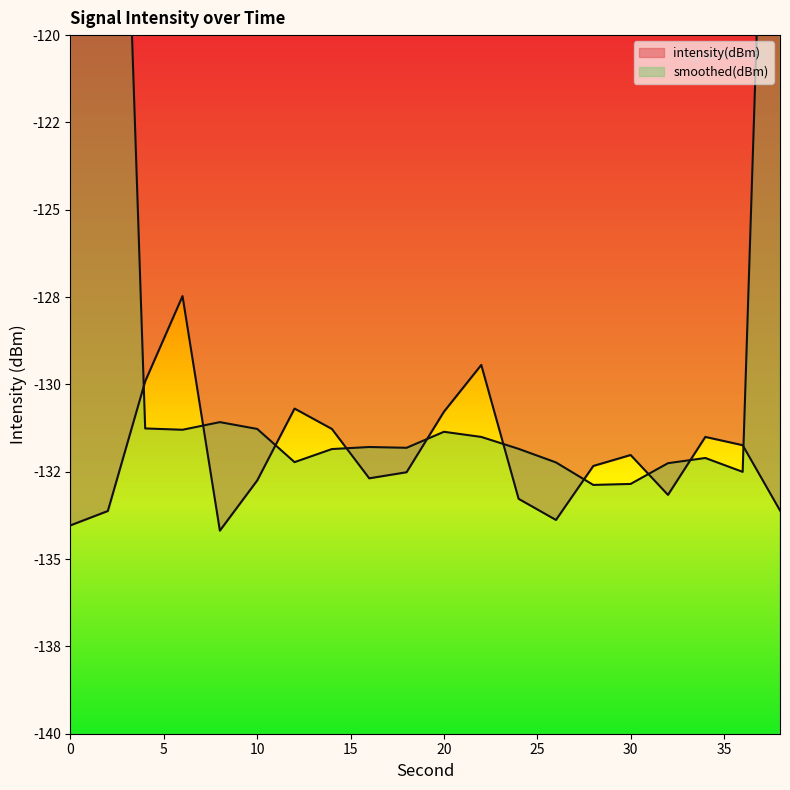

Where does the data first go above -132?

4